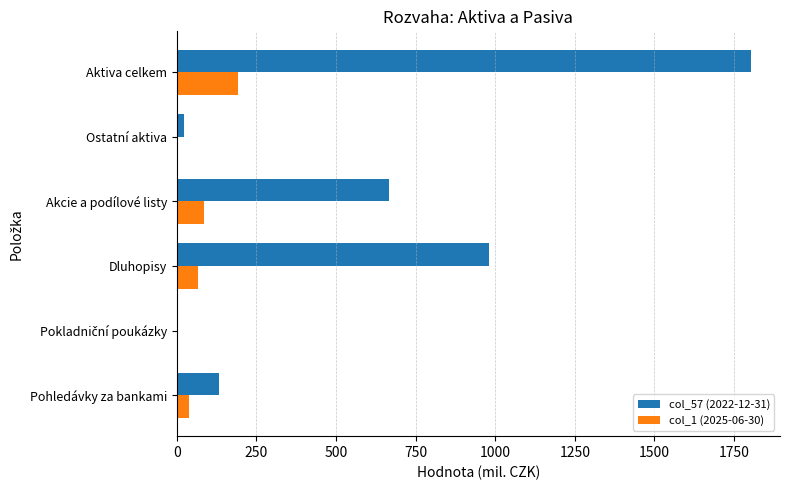

Which series has the widest spread of values?

col_57 (2022-12-31)